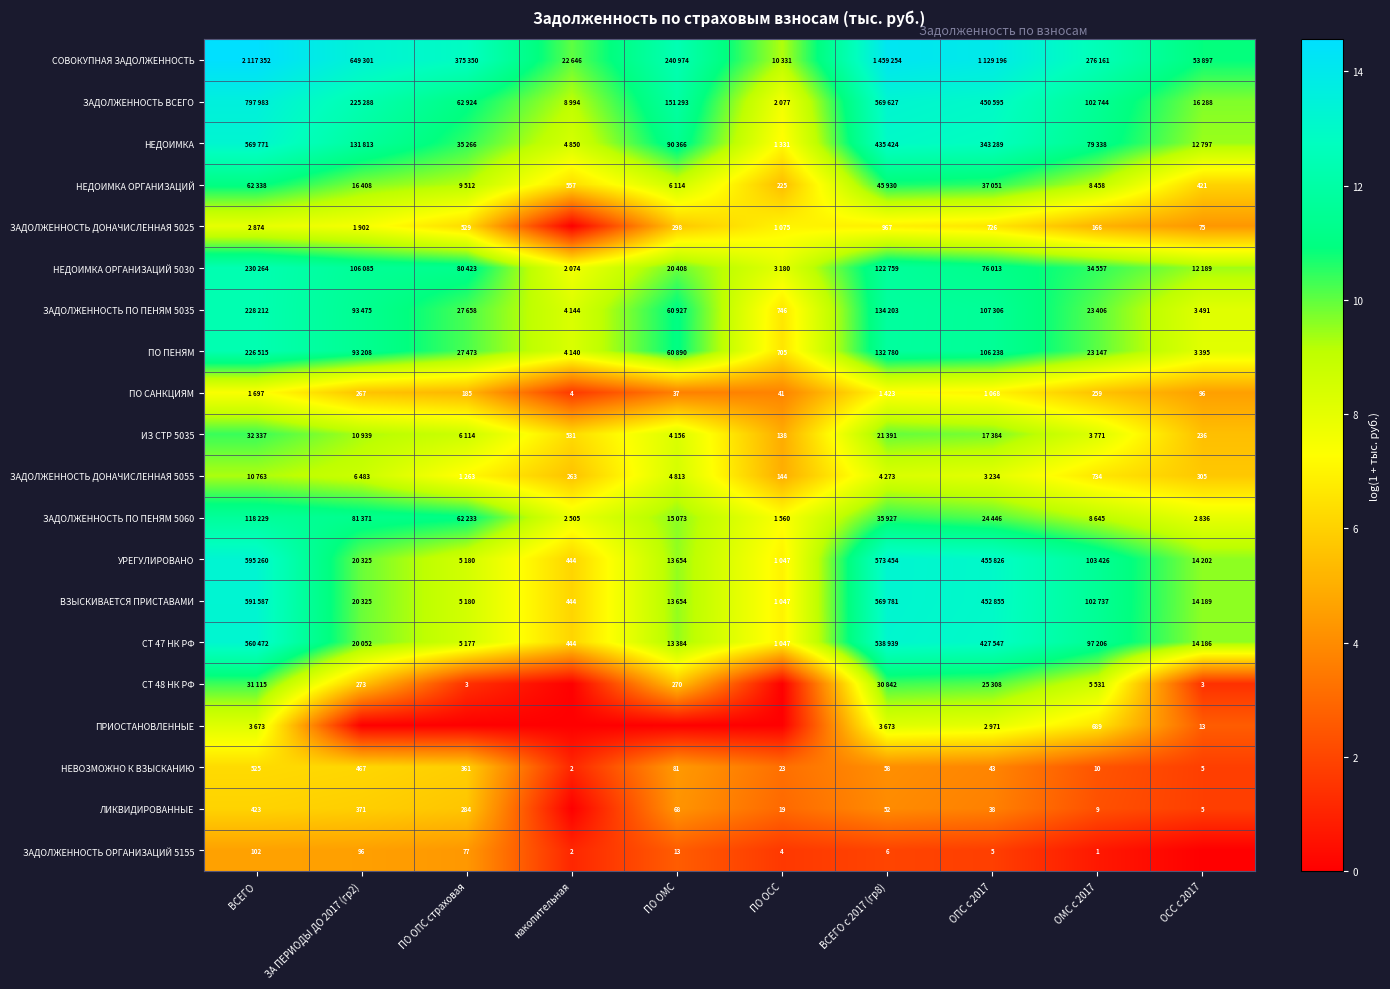

At how many categories does at least one series exceed 10?

9